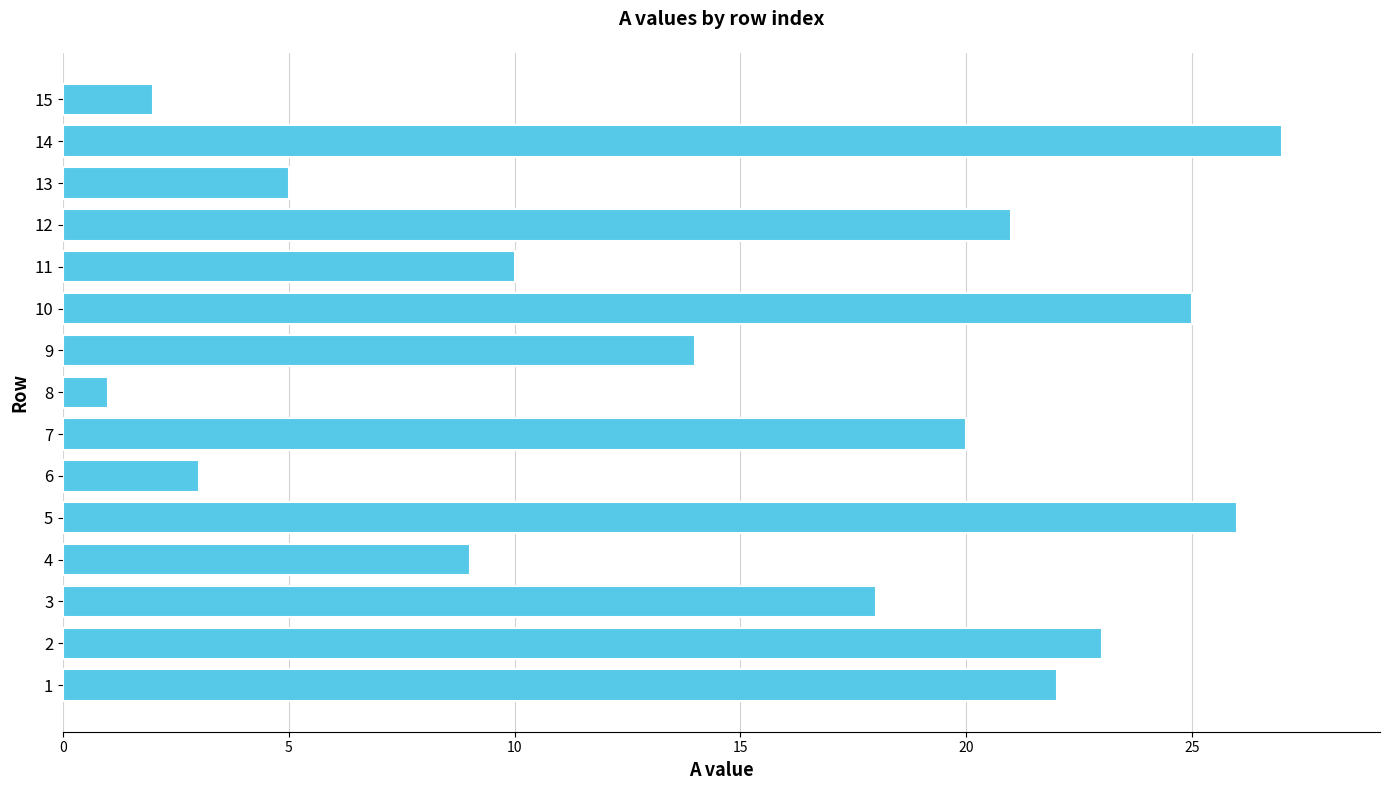

Which has a higher value, 13 or 7?

7